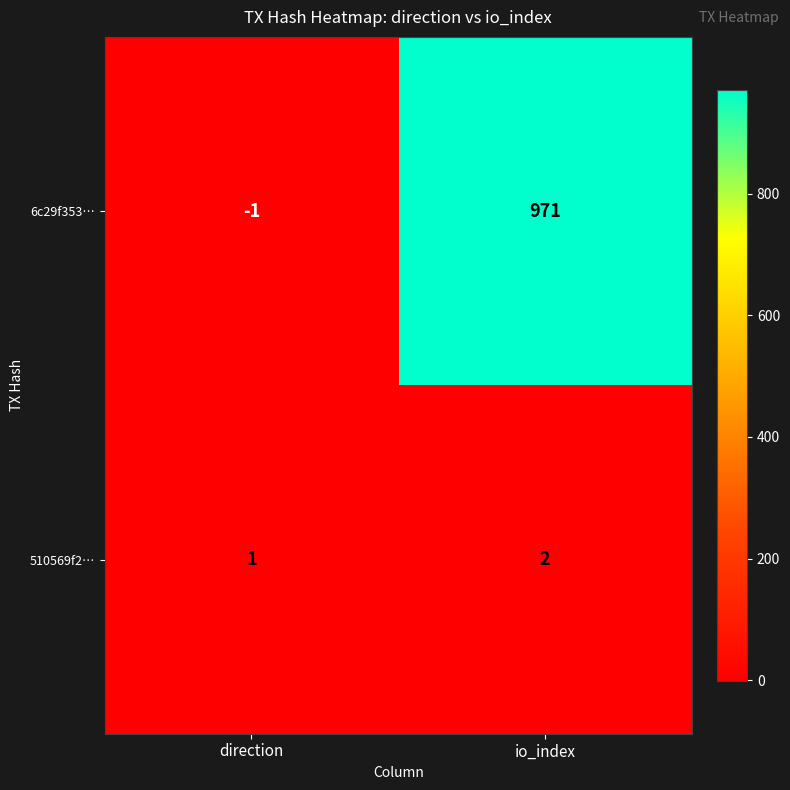

Which series has the widest spread of values?

6c29f353…